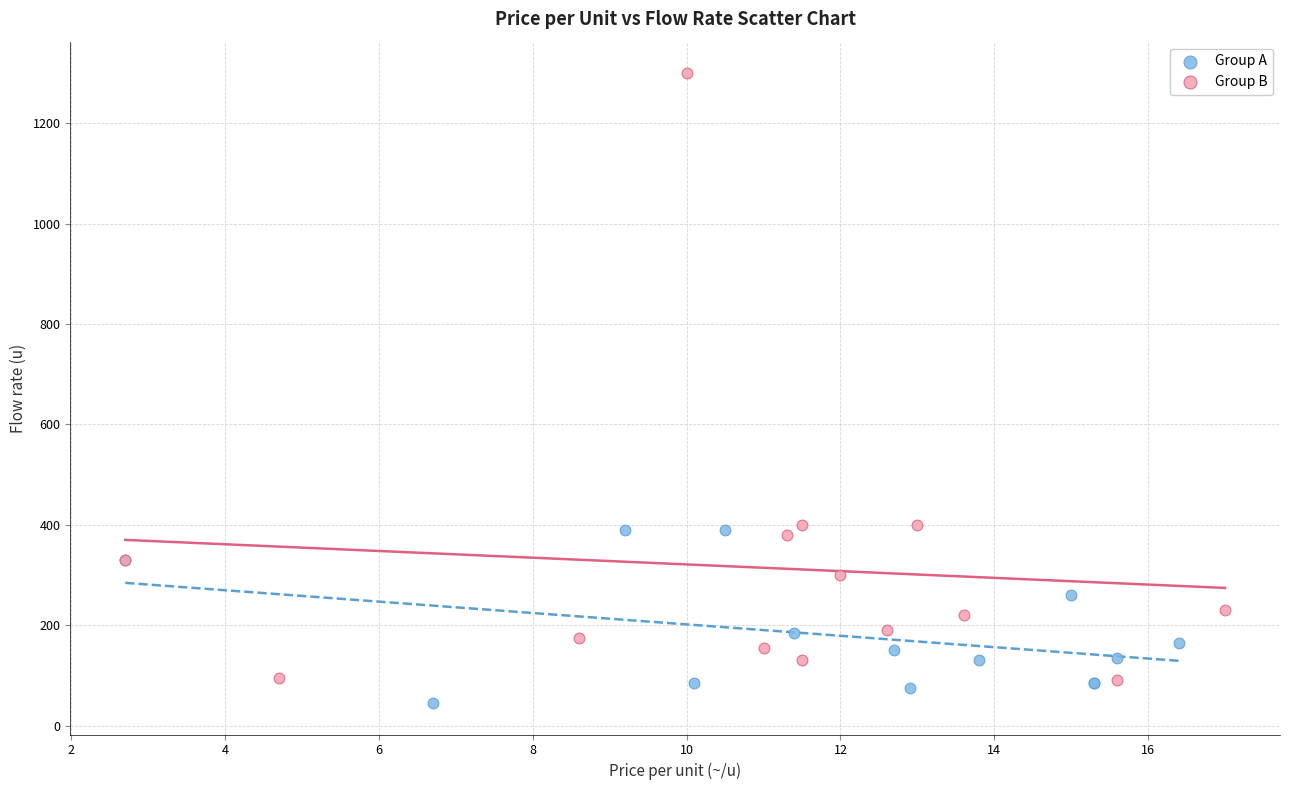

Which series has the largest Y range (max minus min)?

Group B